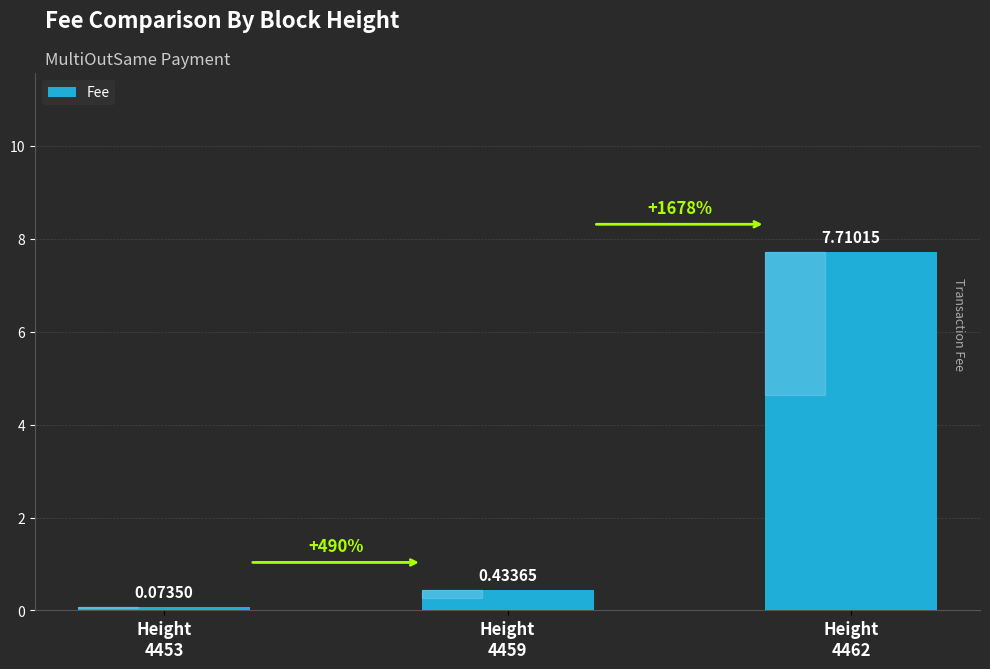

What is the sum of all values?

8.2